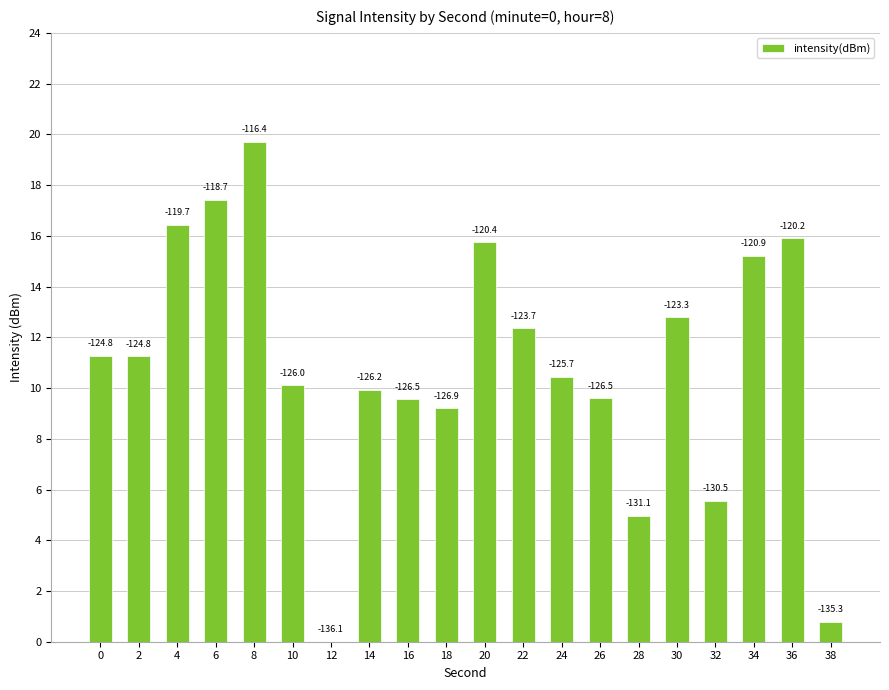

What is the difference between the maximum and minimum values?

19.7